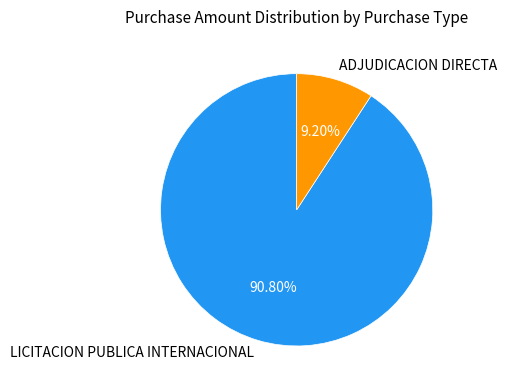

How many slices are in this pie chart?

2